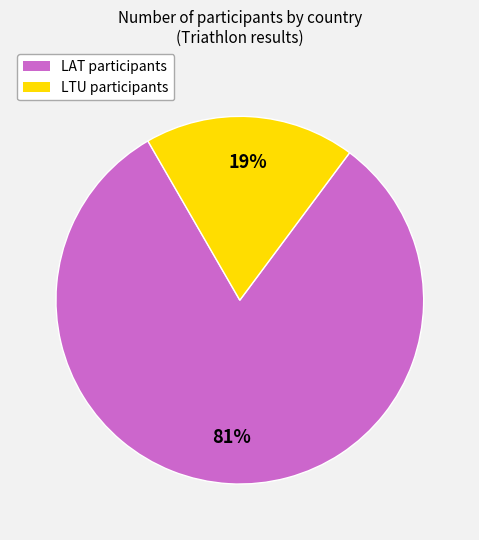

How many slices are in this pie chart?

2